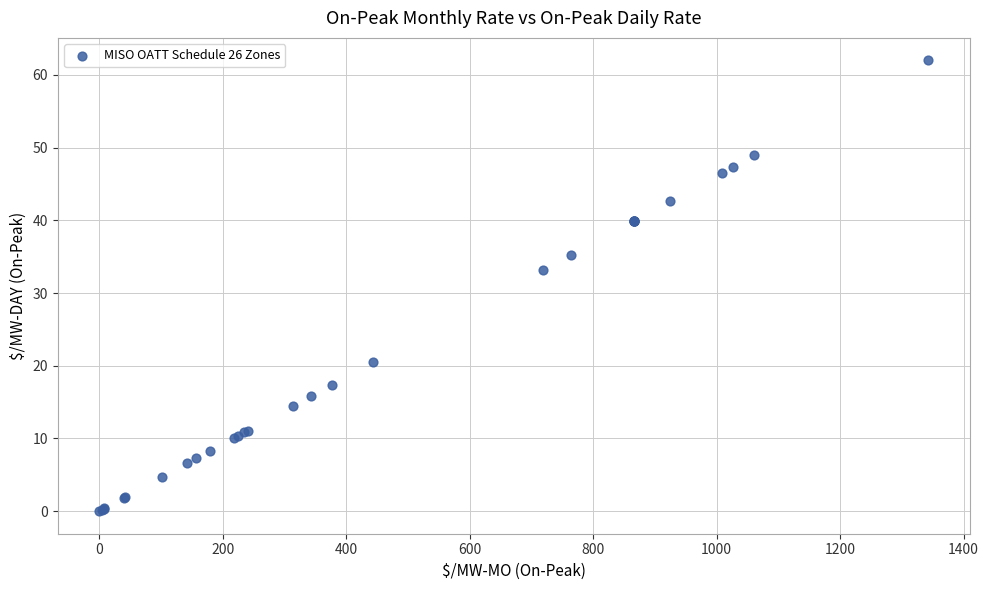

What Y value in the scatter plot is closest to 30?

33.2